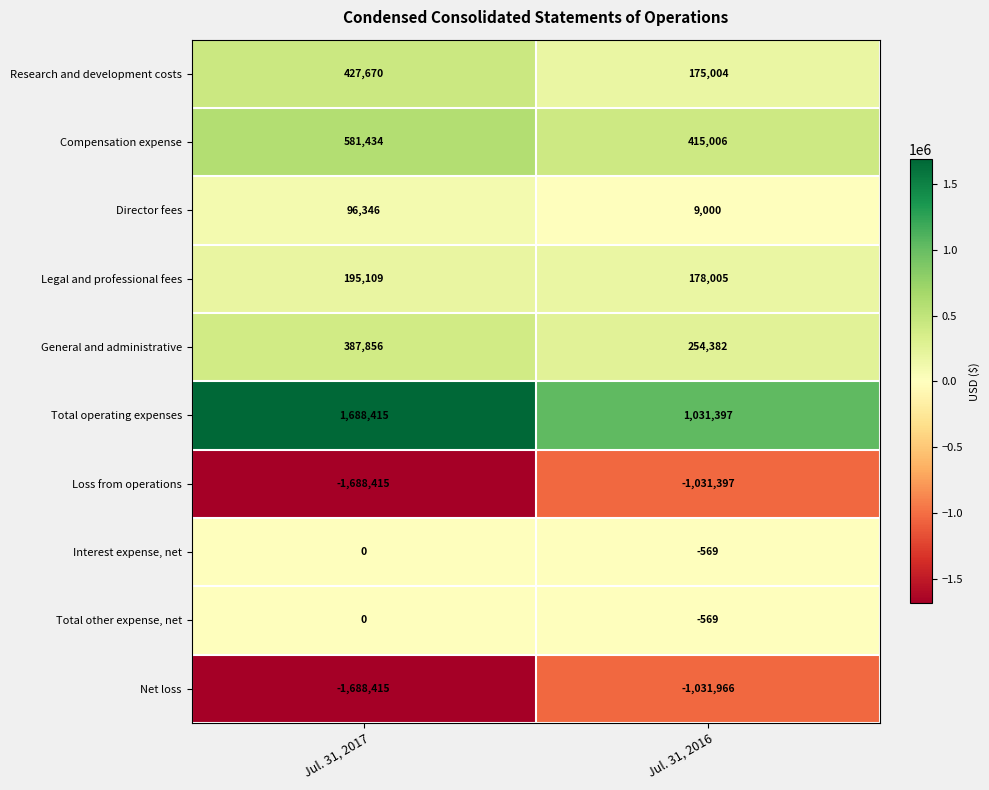

What is the difference between the highest and lowest values at Jul. 31, 2017?

3376830